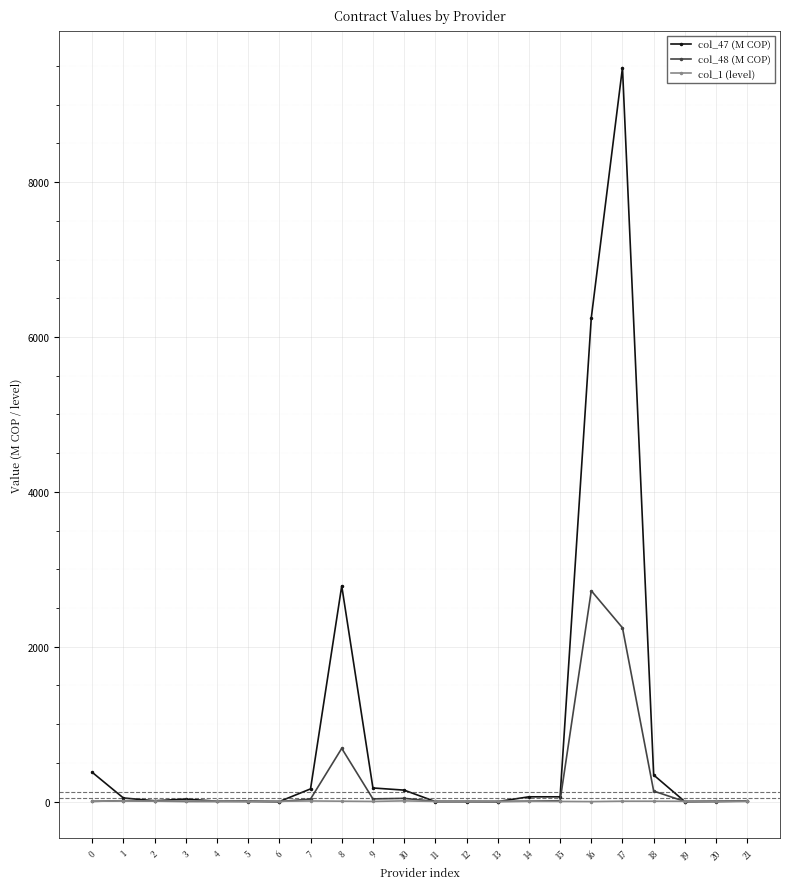

Is the value of col_1 (level) at 19 greater than the value of col_47 (M COP) at 0?

No